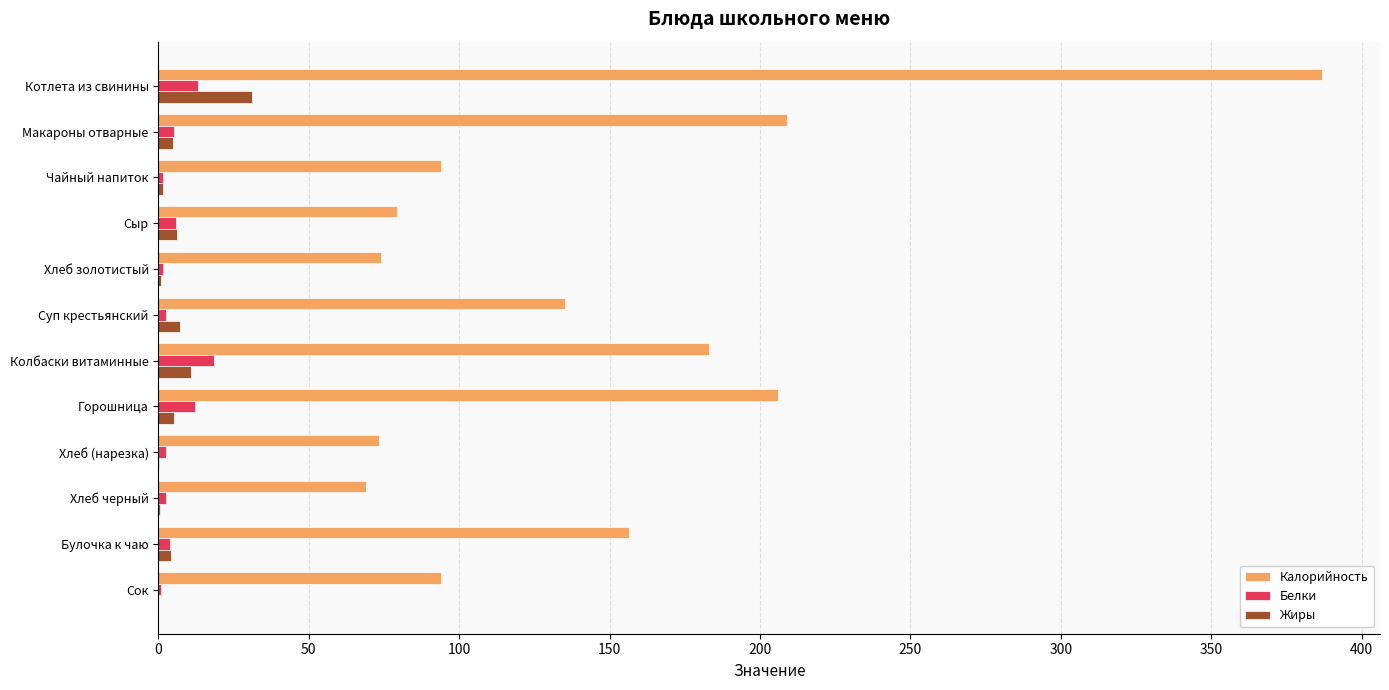

Which series has the largest range (max minus min)?

Калорийность